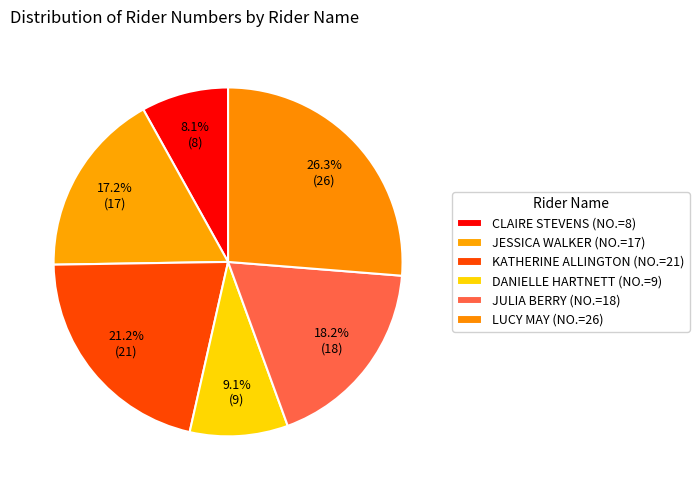

How many slices are in this pie chart?

6